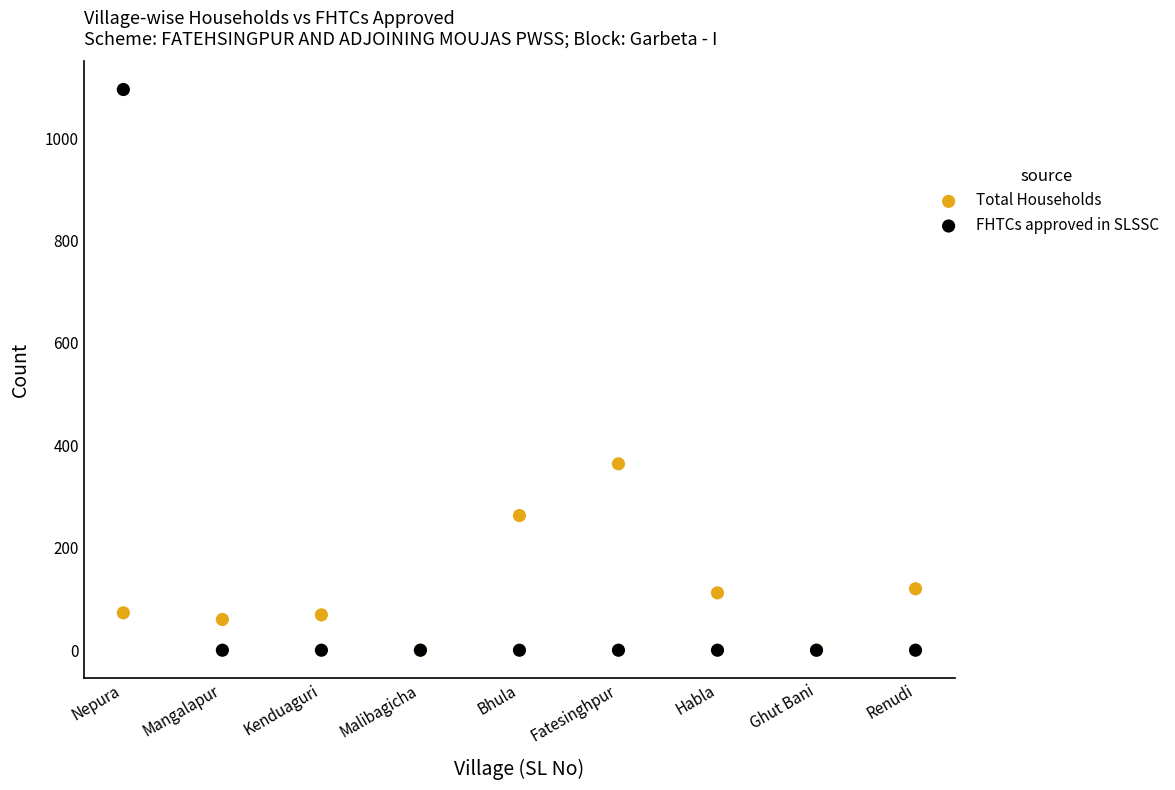

Across all series, what Y value is closest to 547?

364